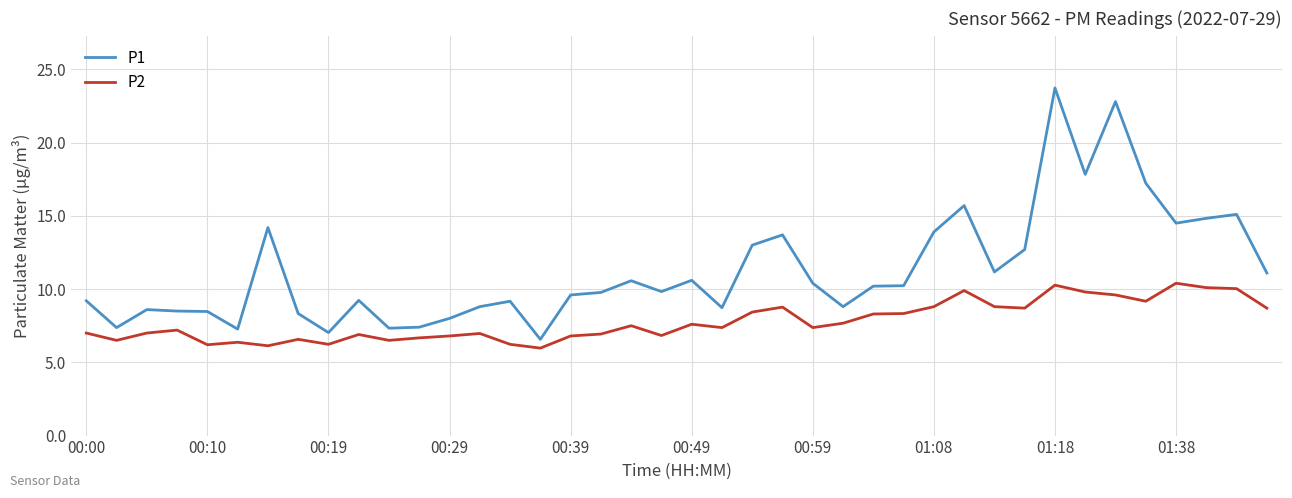

Which series has the largest total across all categories?

P1